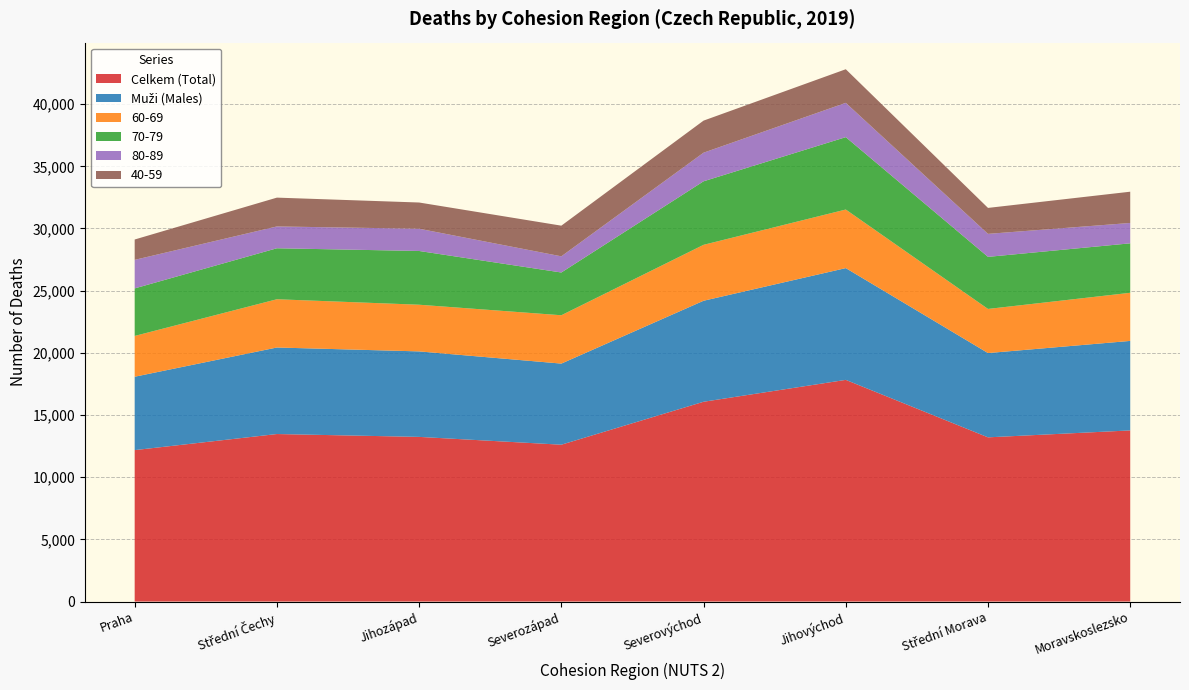

Reading left to right, extract all data points from this chart.

Celkem (Total): 12178	13471	13241	12613	16066	17826	13205	13762
Muži (Males): 5901	6958	6875	6522	8122	8987	6777	7197
60-69: 3280	3880	3753	3887	4498	4711	3548	3869
70-79: 3823	4100	4322	3438	5108	5820	4187	3978
80-89: 2295	1755	1789	1301	2301	2759	1850	1638
40-59: 1636	2317	2108	2465	2578	2702	2087	2513